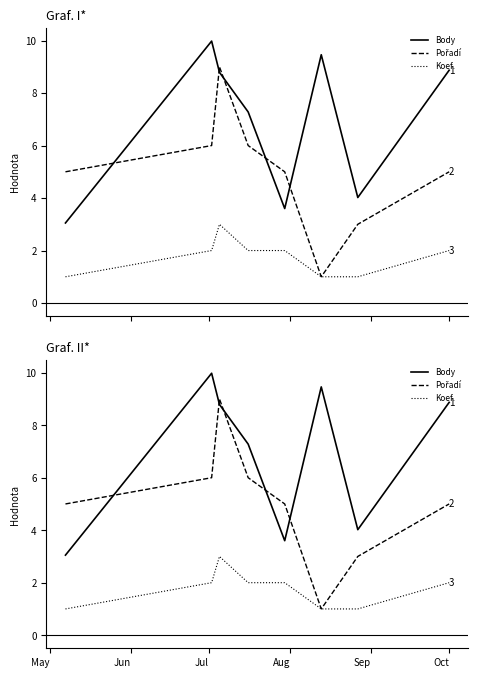

List the series in order of their overall mean, highest first.

Body, Pořadí, Koef.